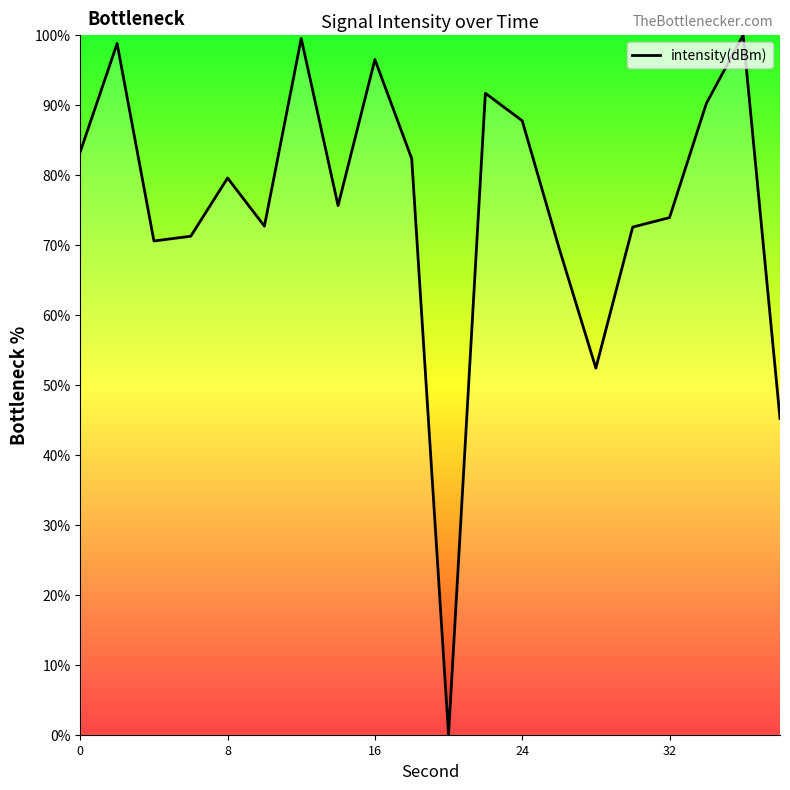

What is the greatest value displayed?

100.0